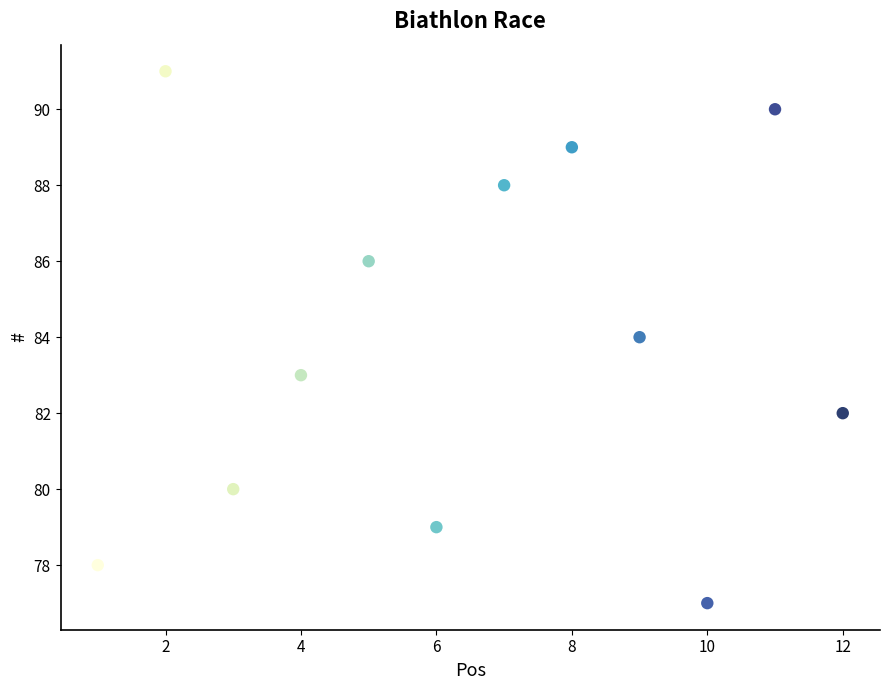

What is the average X value?

6